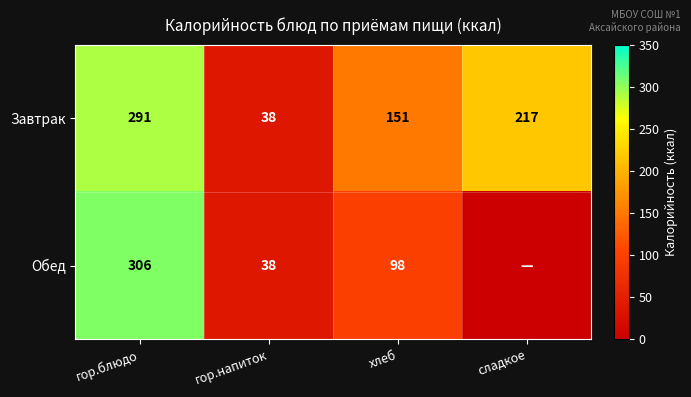

What is the sum of the Завтрак values at сладкое and хлеб?

368